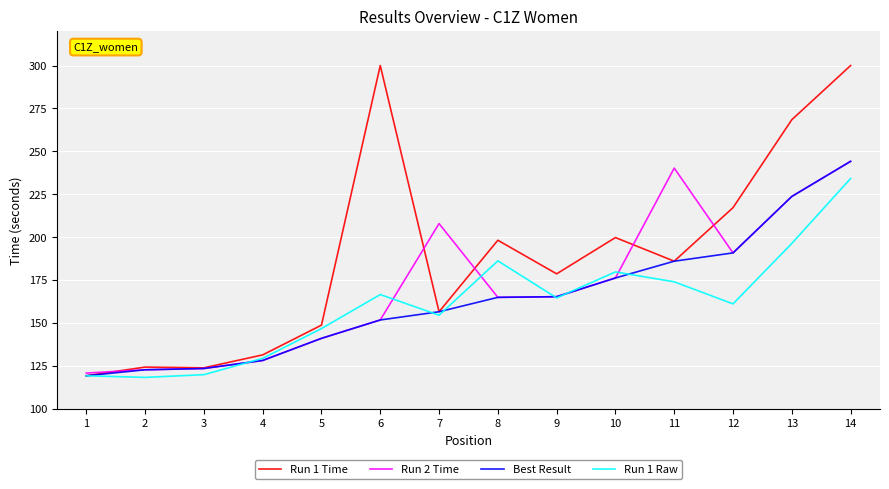

True or false: Best Result and Run 1 Raw intersect in this chart.

True